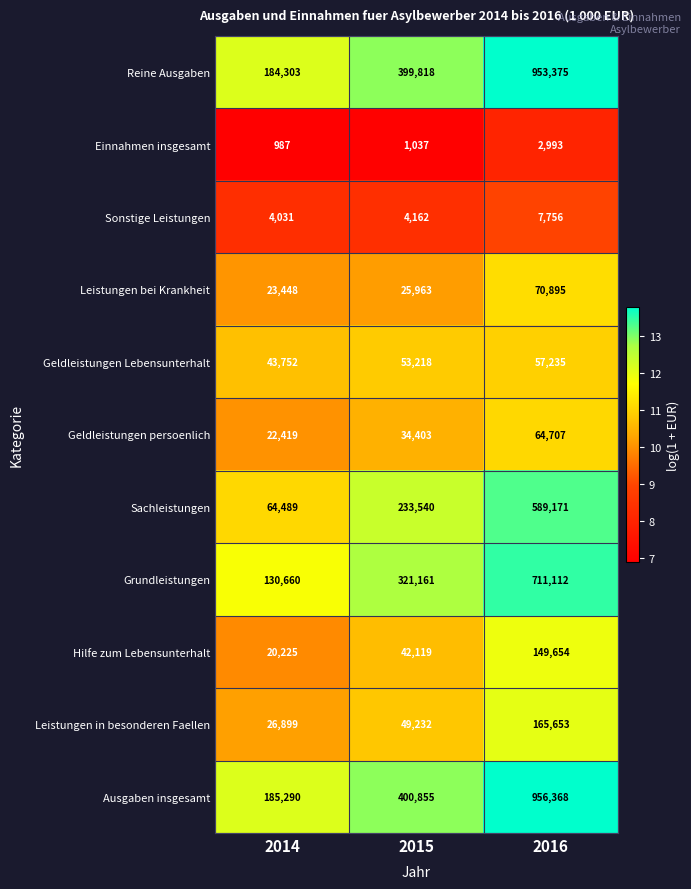

Where is Leistungen bei Krankheit nearest to the value 47171?

2015